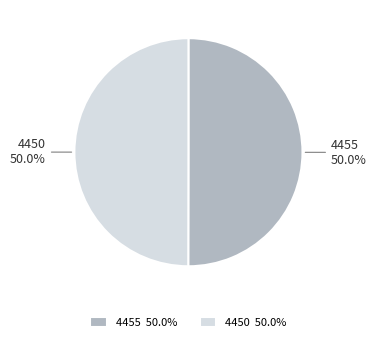

What is the ratio of the value at 4455 to the value at 4450?

1.0